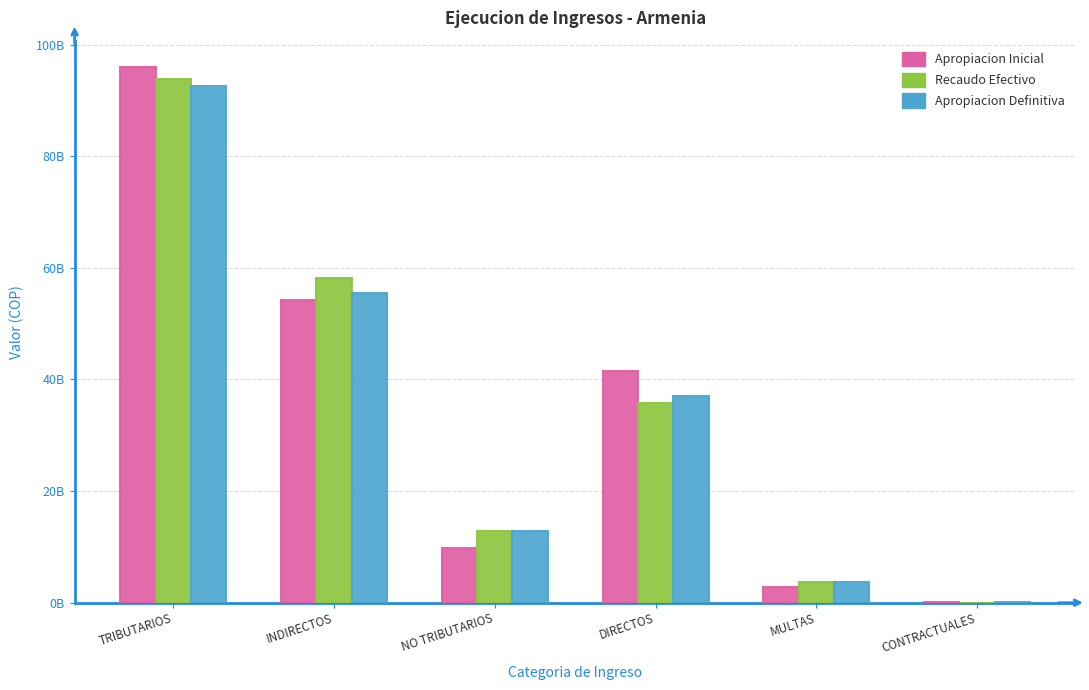

Reading left to right, extract all data points from this chart.

Apropiacion Inicial: 95899480000.0	54321480000.0	9756048138.0	41578000000.0	2810000000.0	50000000.0
Recaudo Efectivo: 93911844216.2	58201083874.2	12906502929.0	35710760342.0	3656076796.7	35840445.0
Apropiacion Definitiva: 92509285678.4	55407639021.0	12758766544.0	37101646657.4	3660000000.0	50000000.0